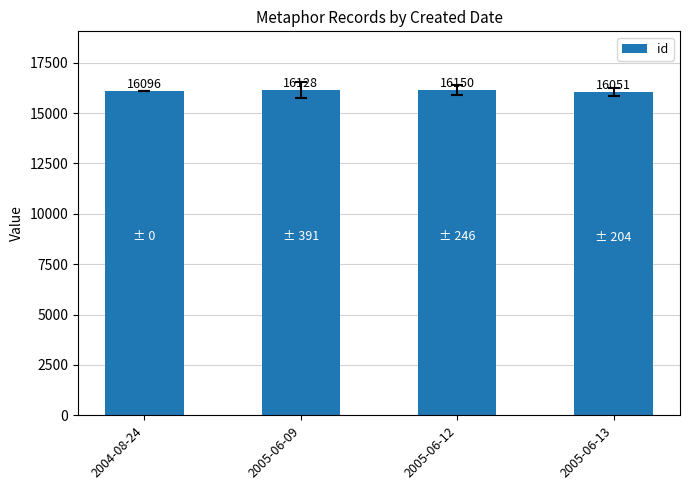

What is the sum of the values at 2005-06-09 and 2004-08-24?

32224.5